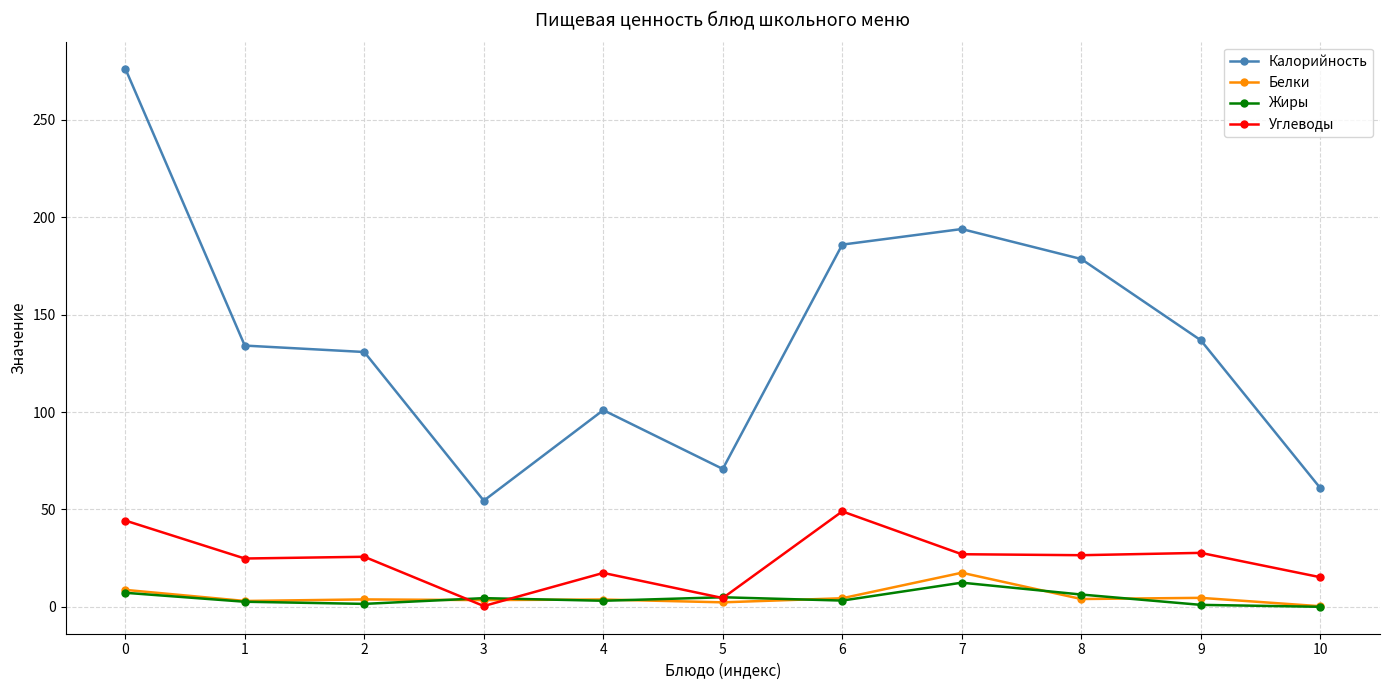

Is this an area chart (filled region under the line)?

No